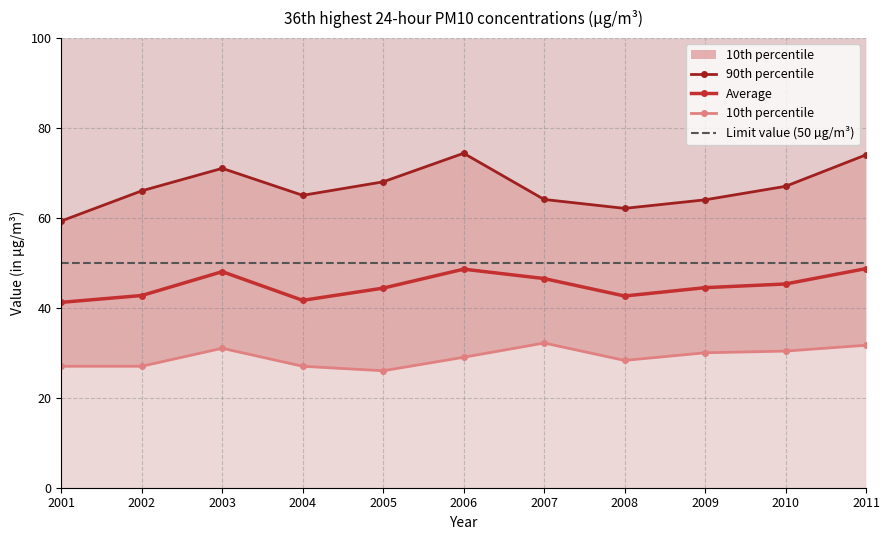

At which label does Average first exceed 44?

2003